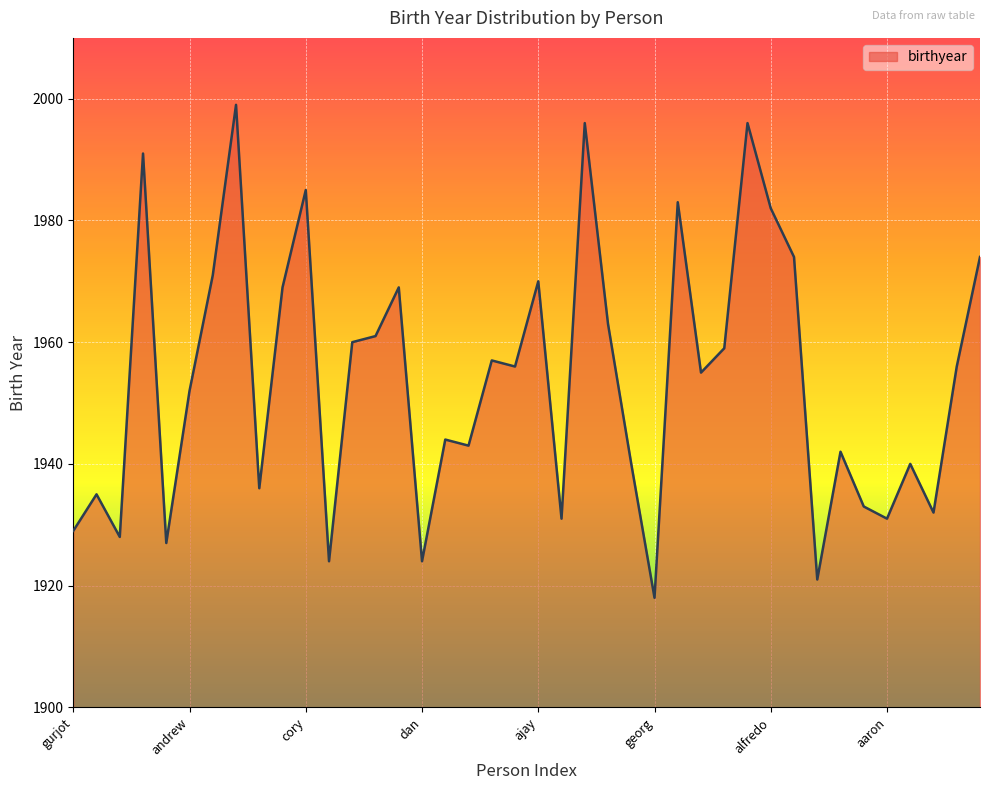

What is the smallest value displayed?

1918